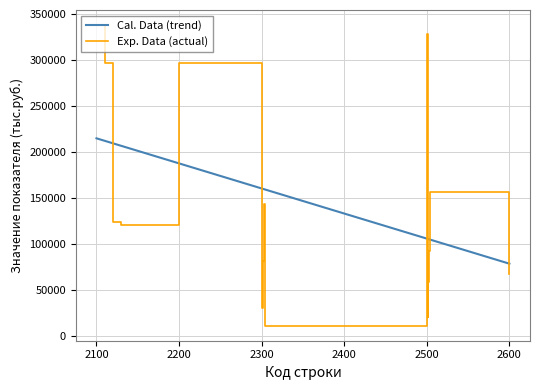

How many values in the Exp. Data (actual) series are below 124433?

8